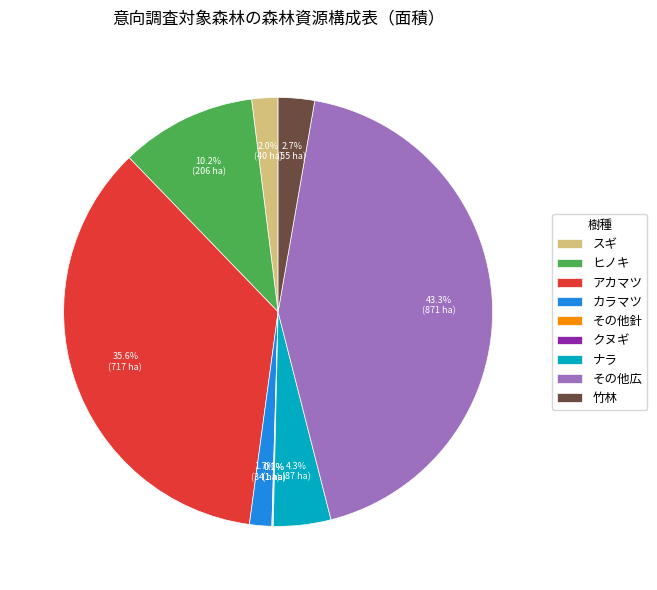

Is there any slice that represents more than half of the pie?

No